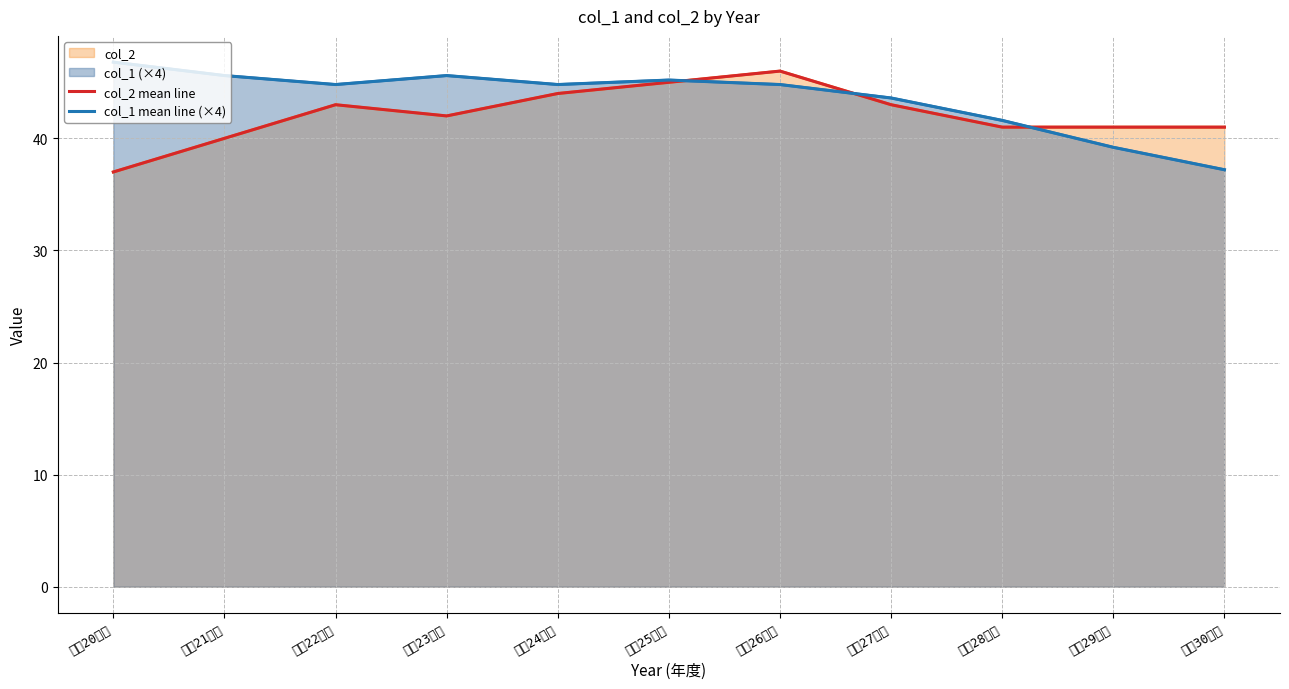

Which category has the highest value in the col_2 mean line series?

平成26年度